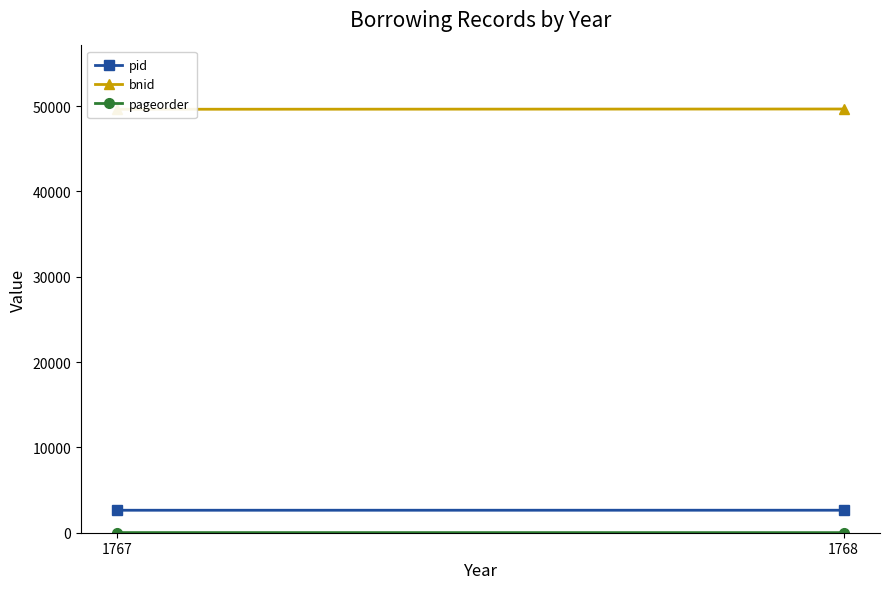

What is the value of the pid point at the 2nd from the left?

2637